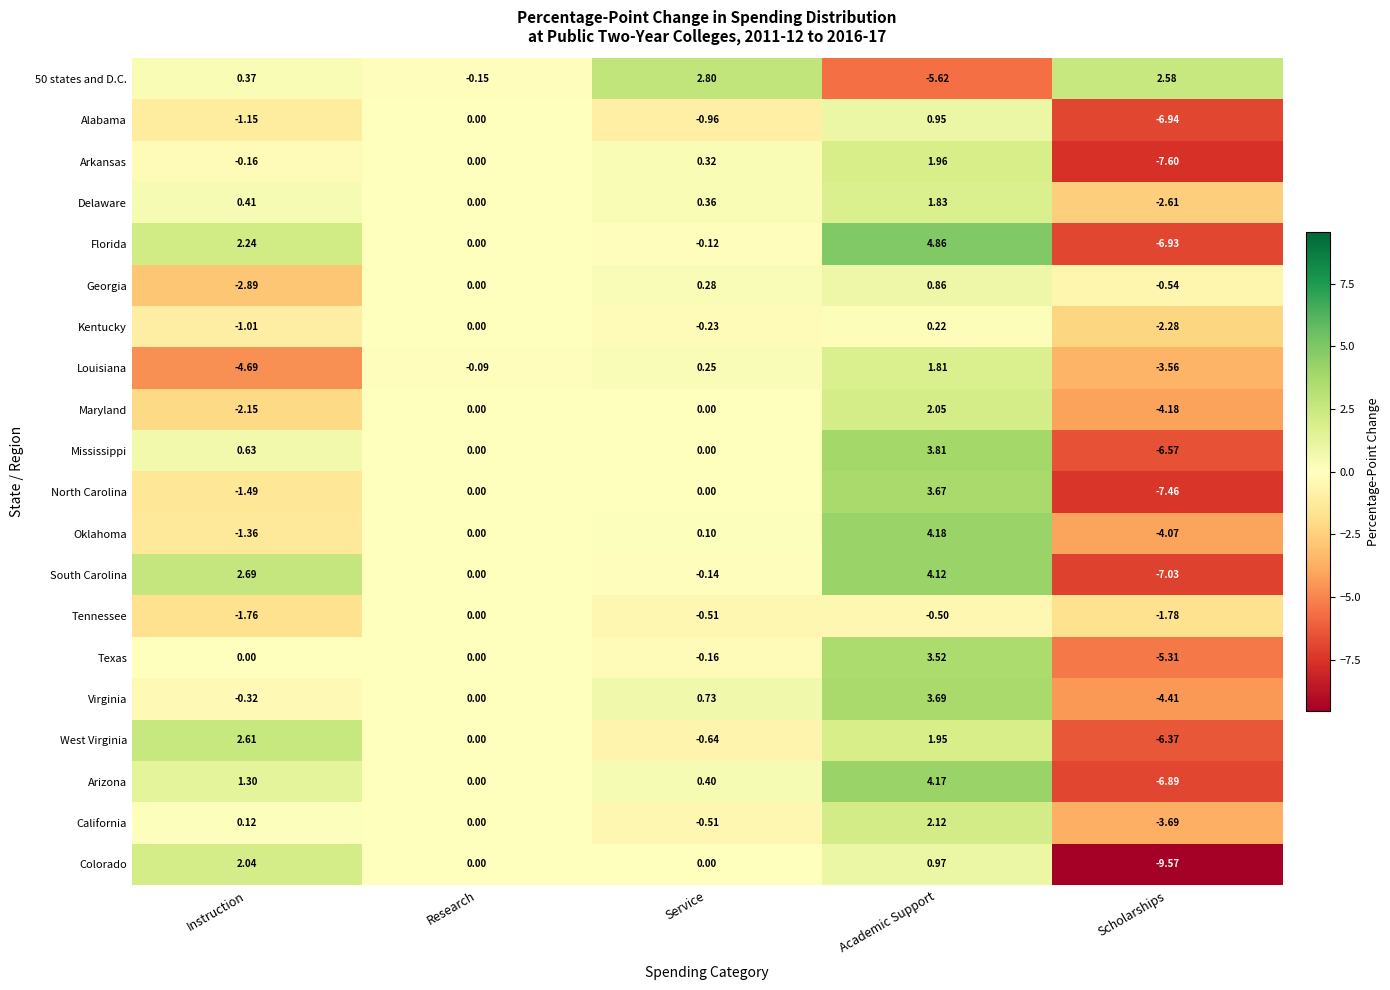

Which series has the largest range (max minus min)?

Florida